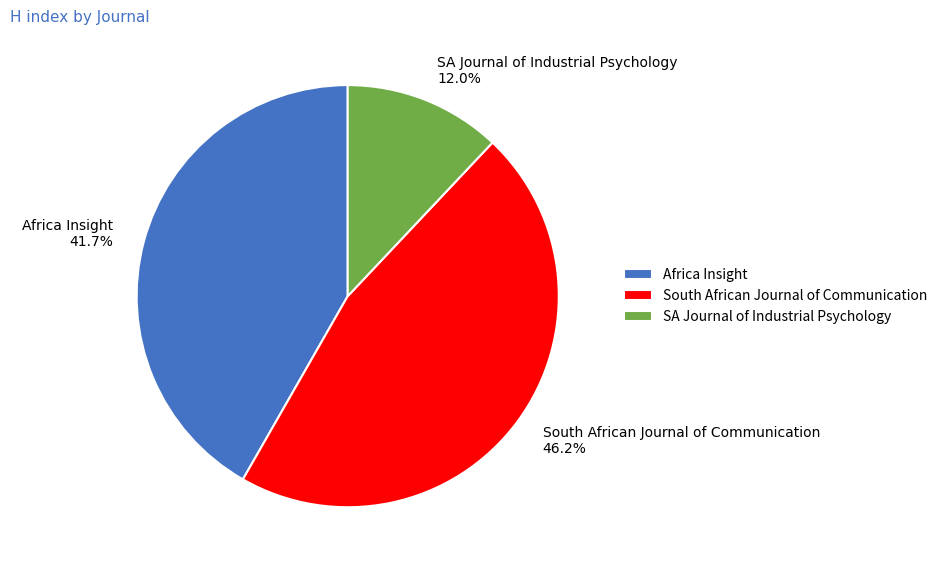

Does any single category account for the majority?

No